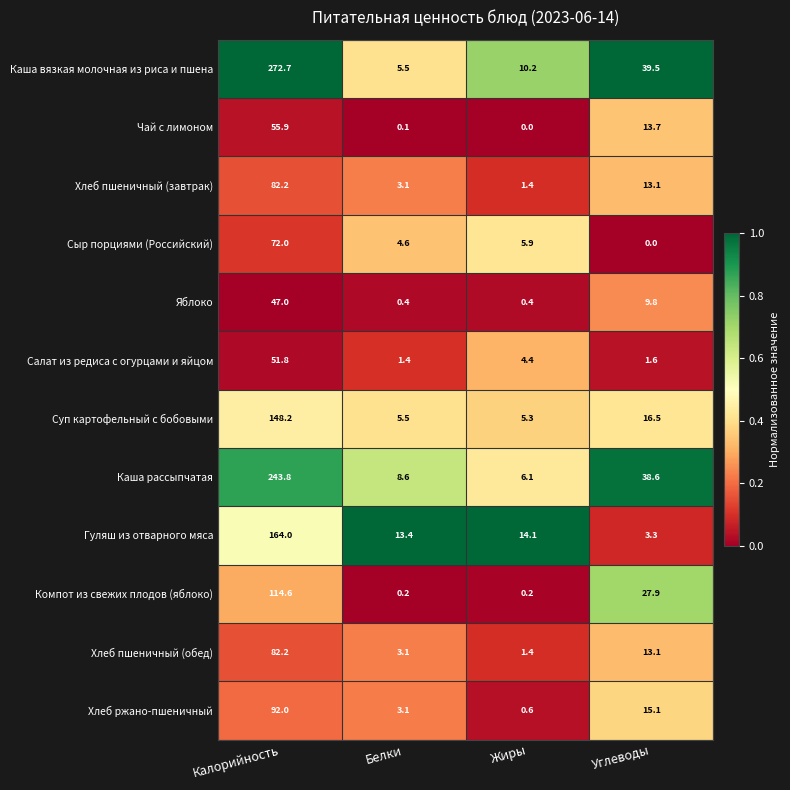

What is the sum of all Компот из свежих плодов (яблоко) values?

142.9